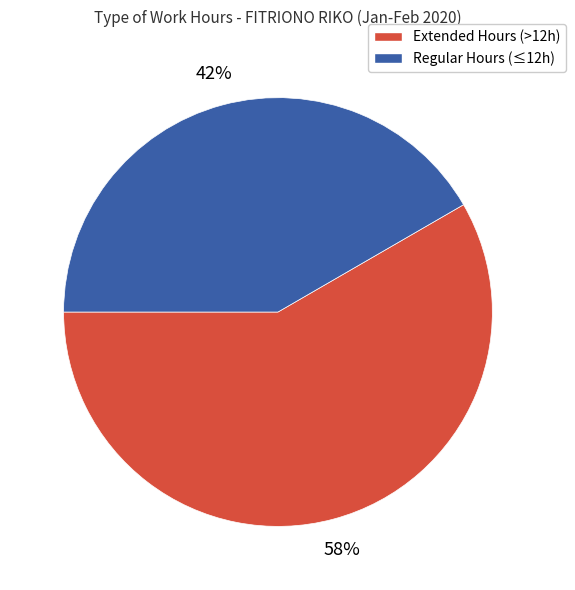

Is it true that Extended Hours (>12h) is 51% of the pie?

False